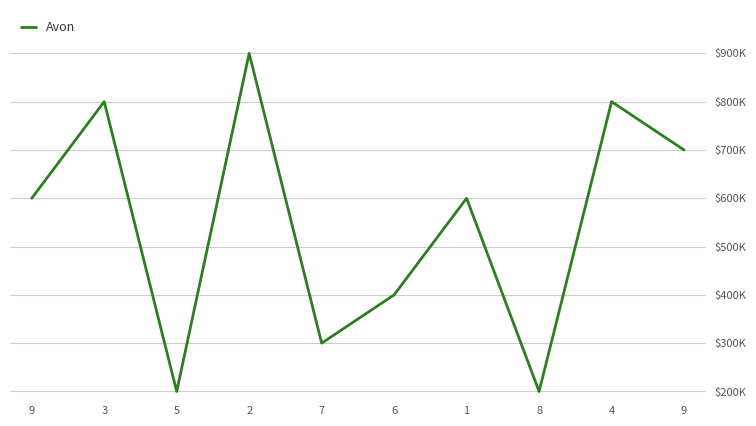

What is the smallest value displayed?

200000